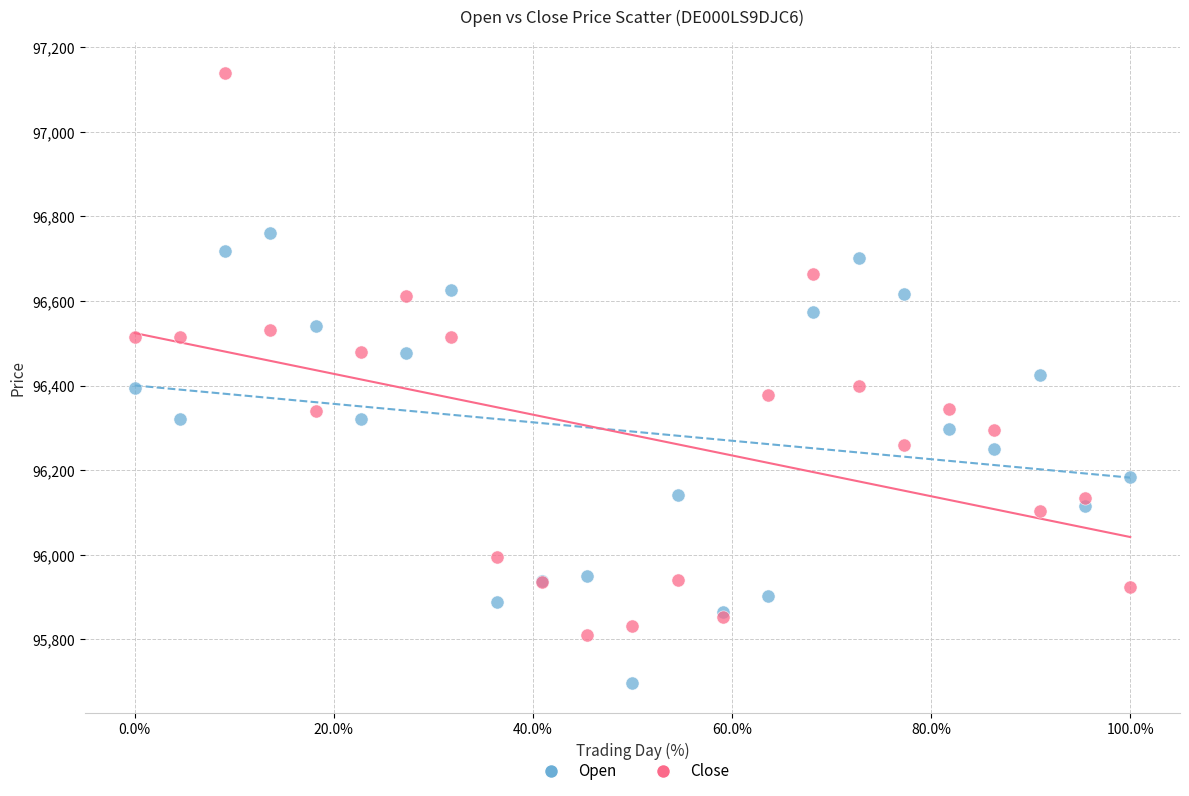

What are all the series names shown in the legend?

Open, Close